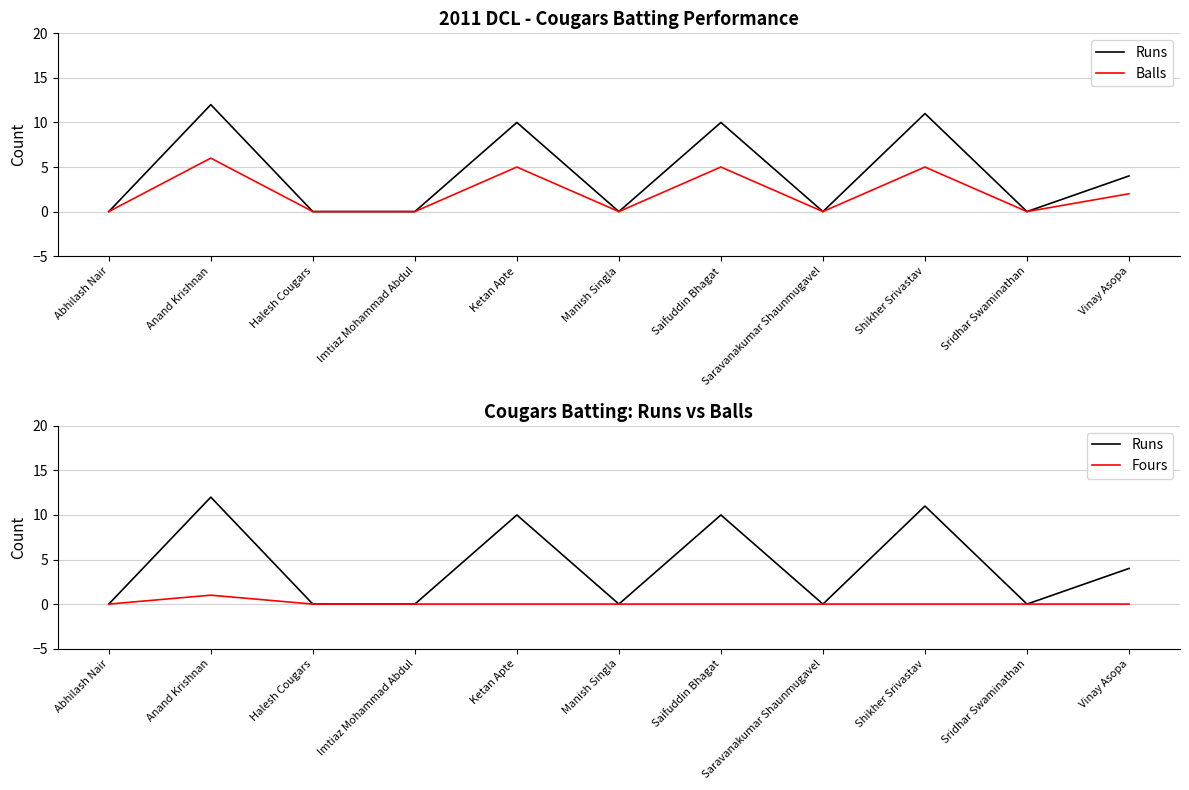

Reading left to right, what are all the values shown in this chart?

Runs: 0	12	0	0	10	0	10	0	11	0	4
Balls: 0	6	0	0	5	0	5	0	5	0	2
Fours: 0	1	0	0	0	0	0	0	0	0	0